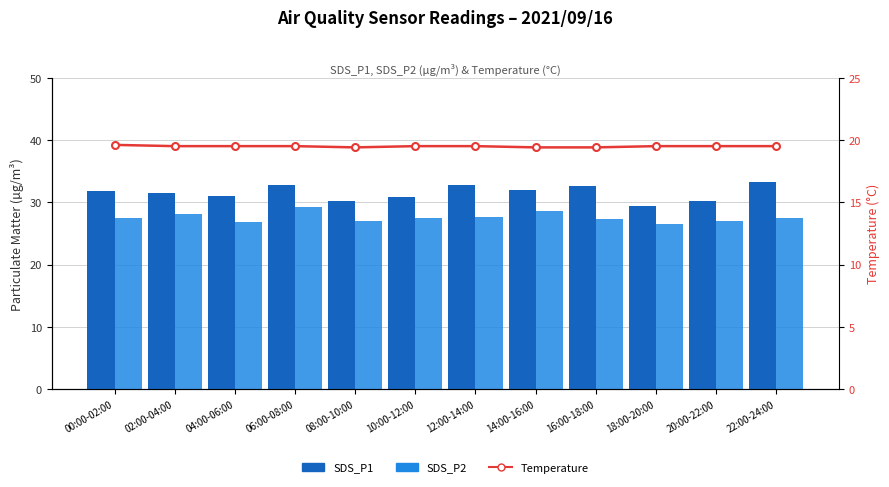

What is the difference between the highest and lowest values at 18:00-20:00?

10.0